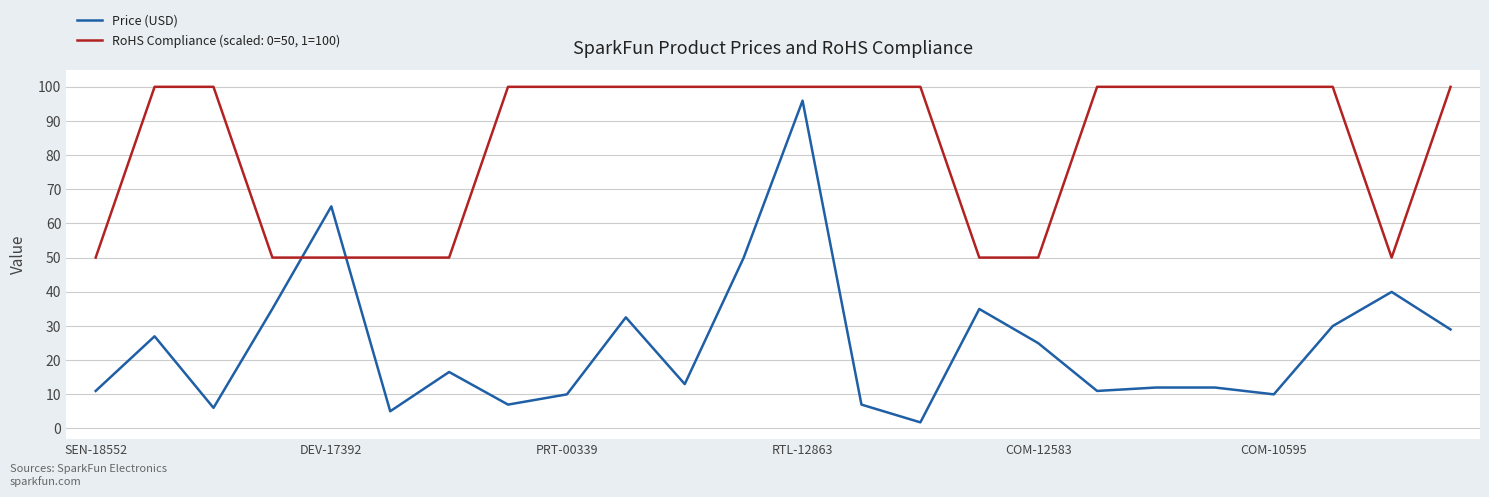

List the series in order of their overall mean, highest first.

RoHS Compliance (scaled: 0=50, 1=100), Price (USD)